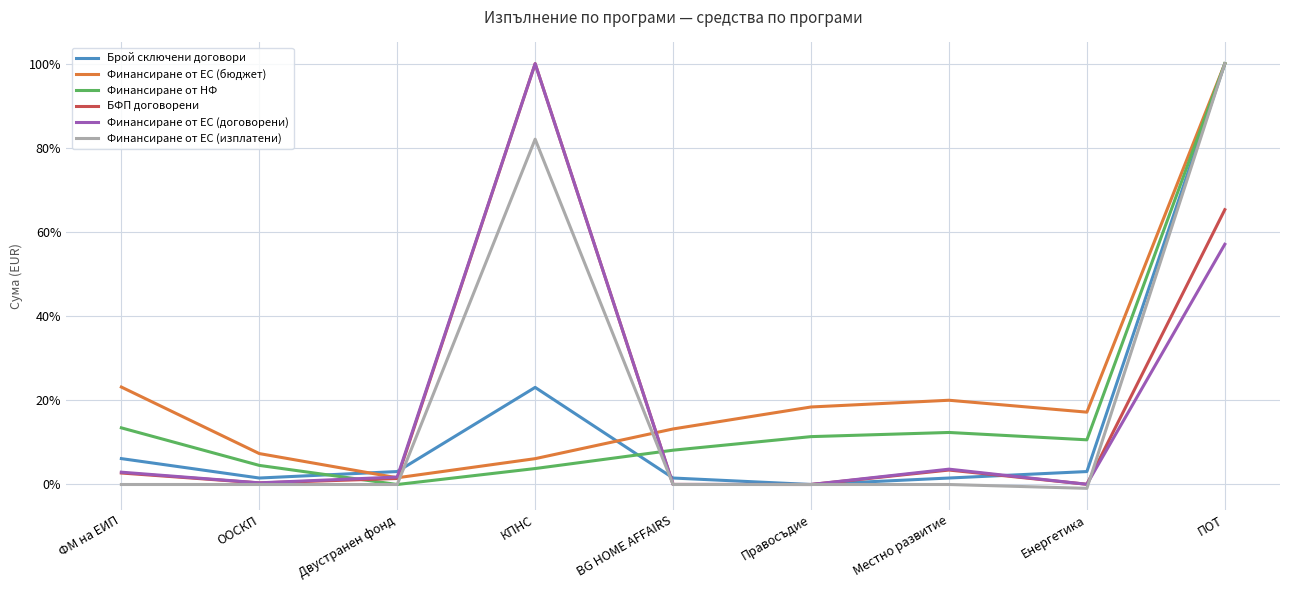

What is the difference between the highest and lowest values at ФМ на ЕИП?

23.2